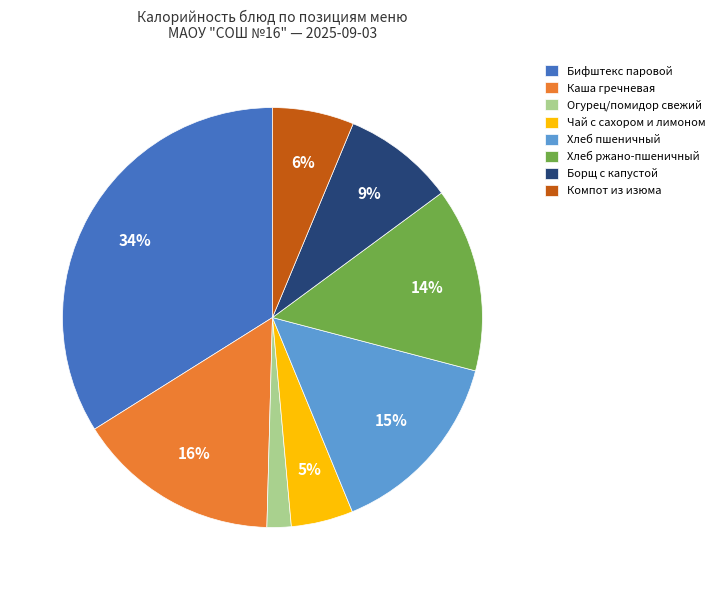

To the nearest percent, what percentage of the pie is Хлеб ржано-пшеничный?

14%